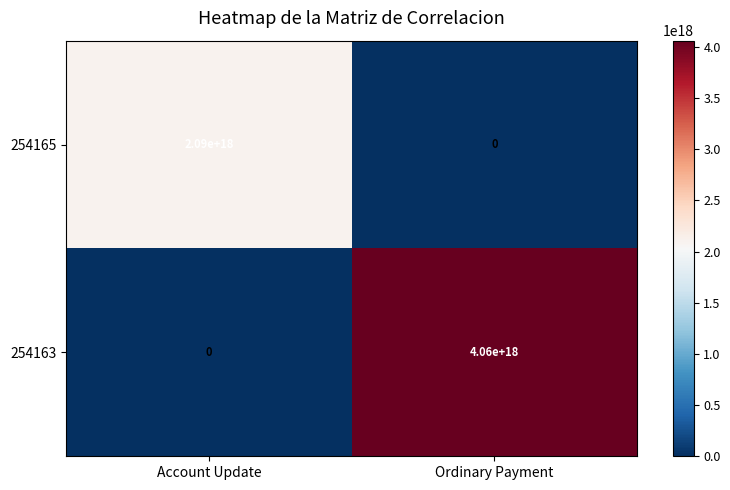

At which category is the sum across all series the highest?

Ordinary Payment